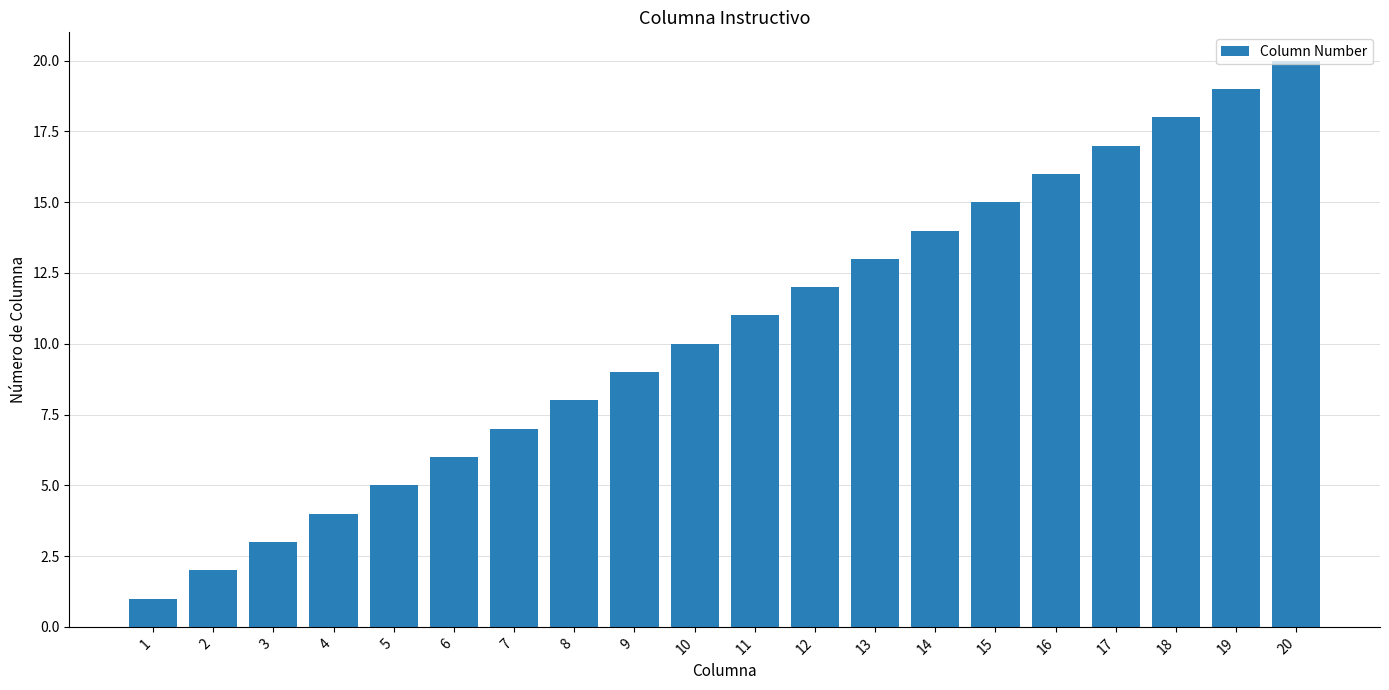

Are the bars grouped side by side (vs. stacked)?

No